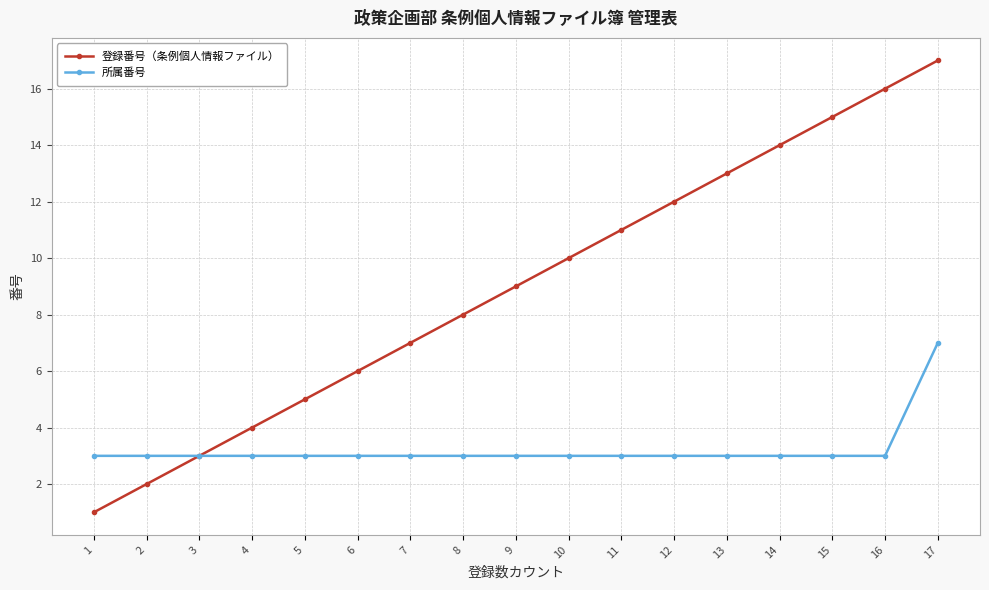

What is the total value across all series at 17?

24